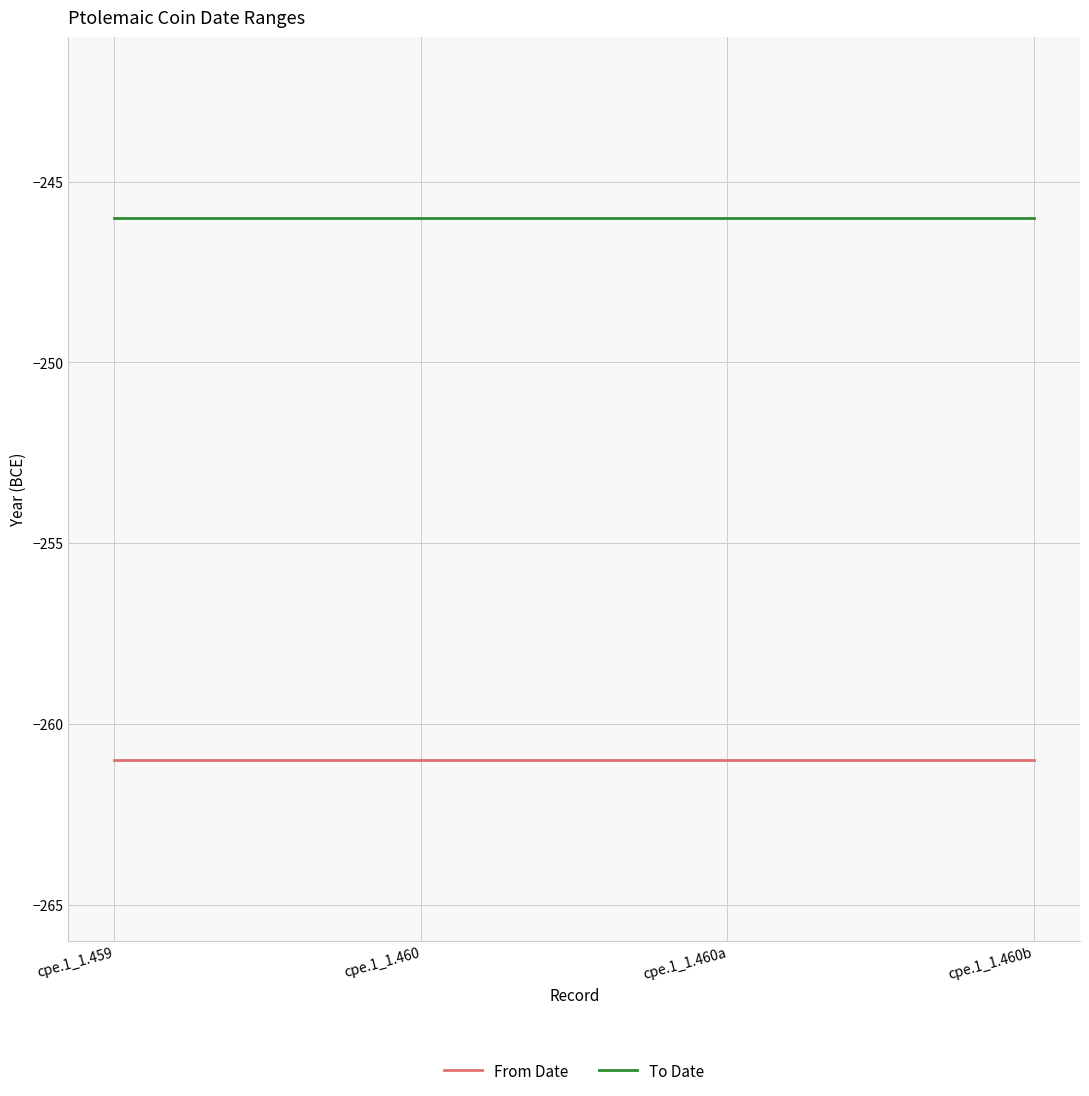

True or false: To Date and From Date intersect in this chart.

False